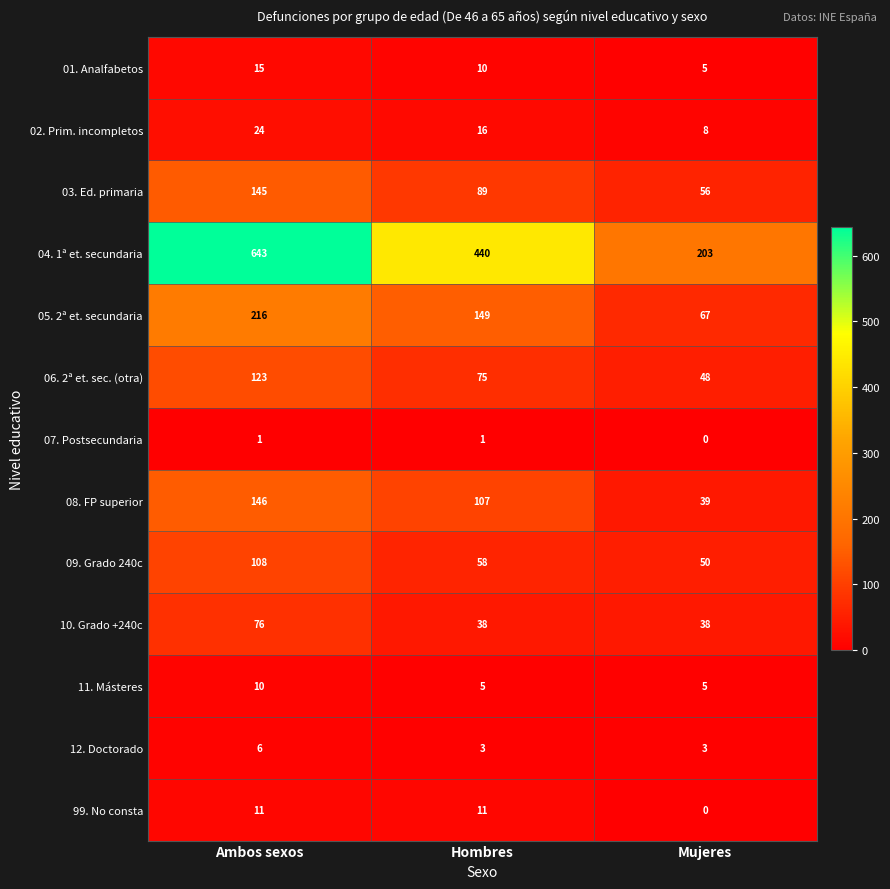

Read the 04. 1ª et. secundaria value at Hombres, to the nearest 5.

440